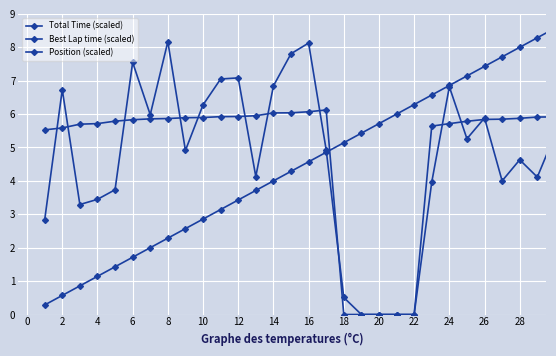

How many lines are shown in the chart?

3